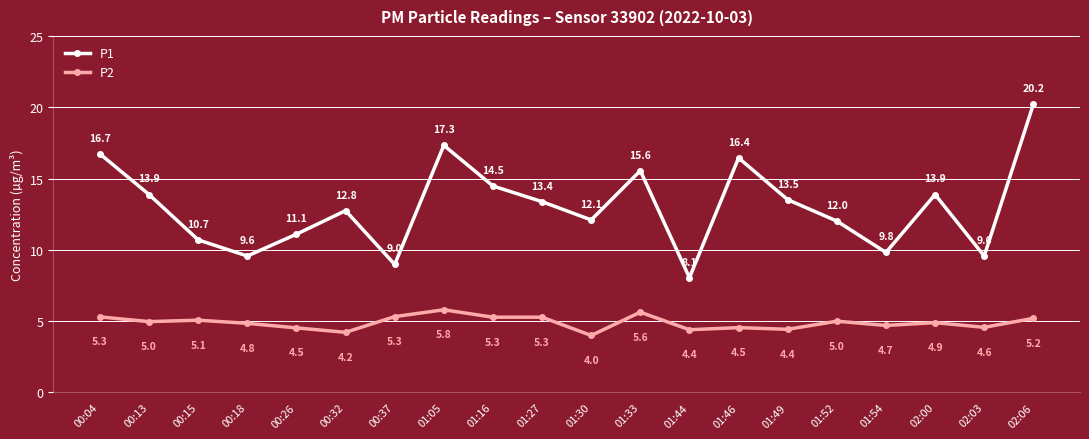

True or false: P1 and P2 intersect in this chart.

False